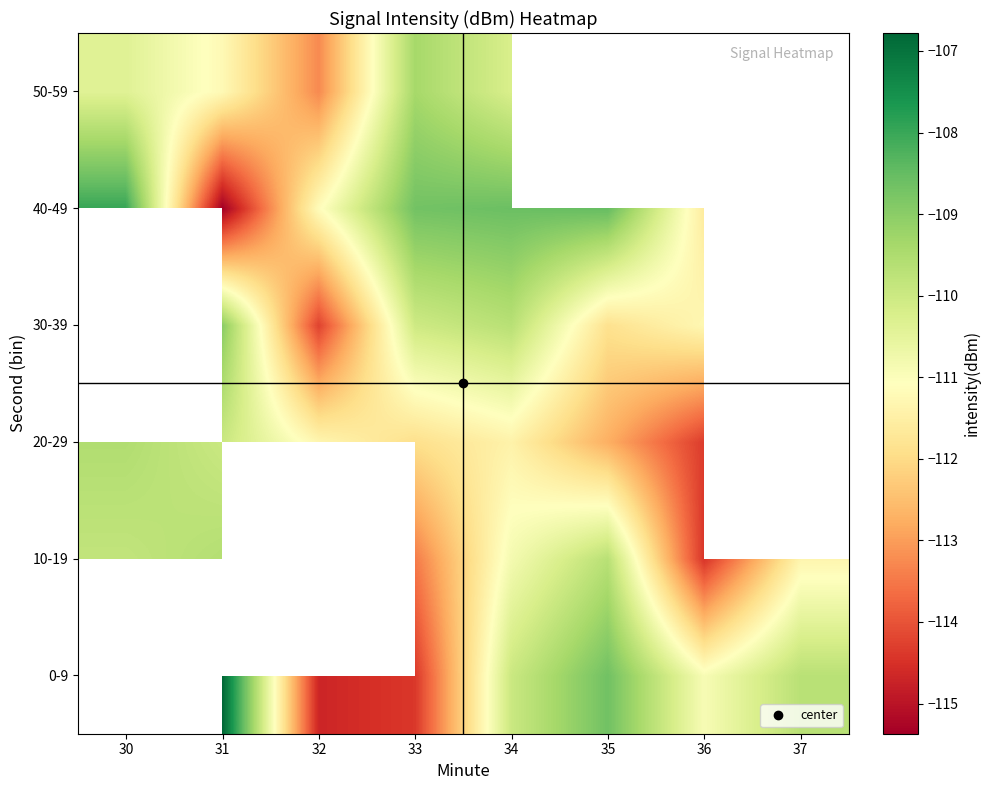

The value of 40-49 at 31 is -115.4. True or false?

True